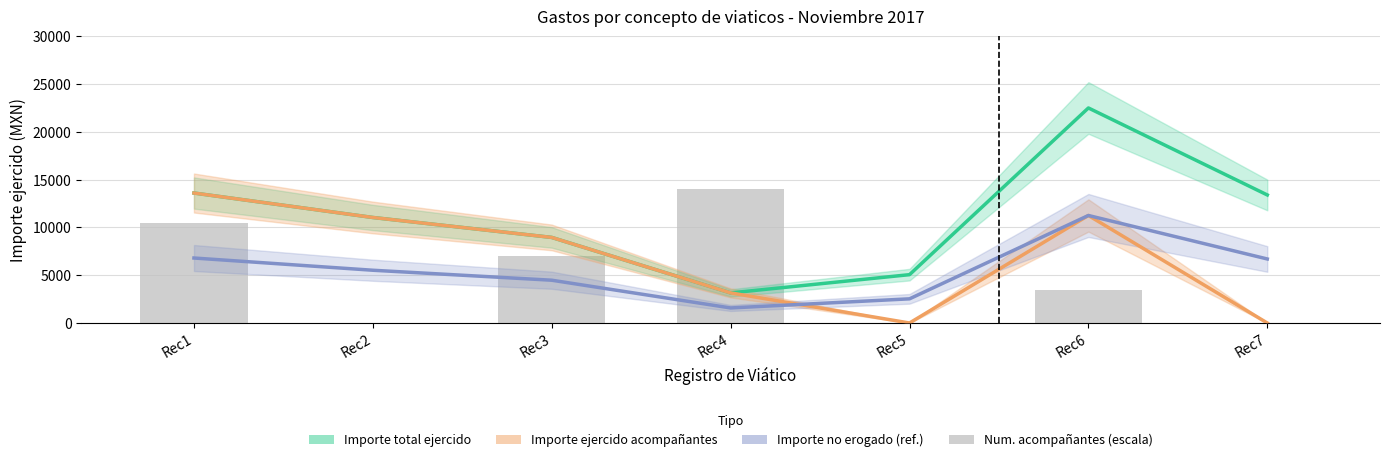

True or false: Importe ejercido acompañantes has a value of 8959.5 at Rec3.

True